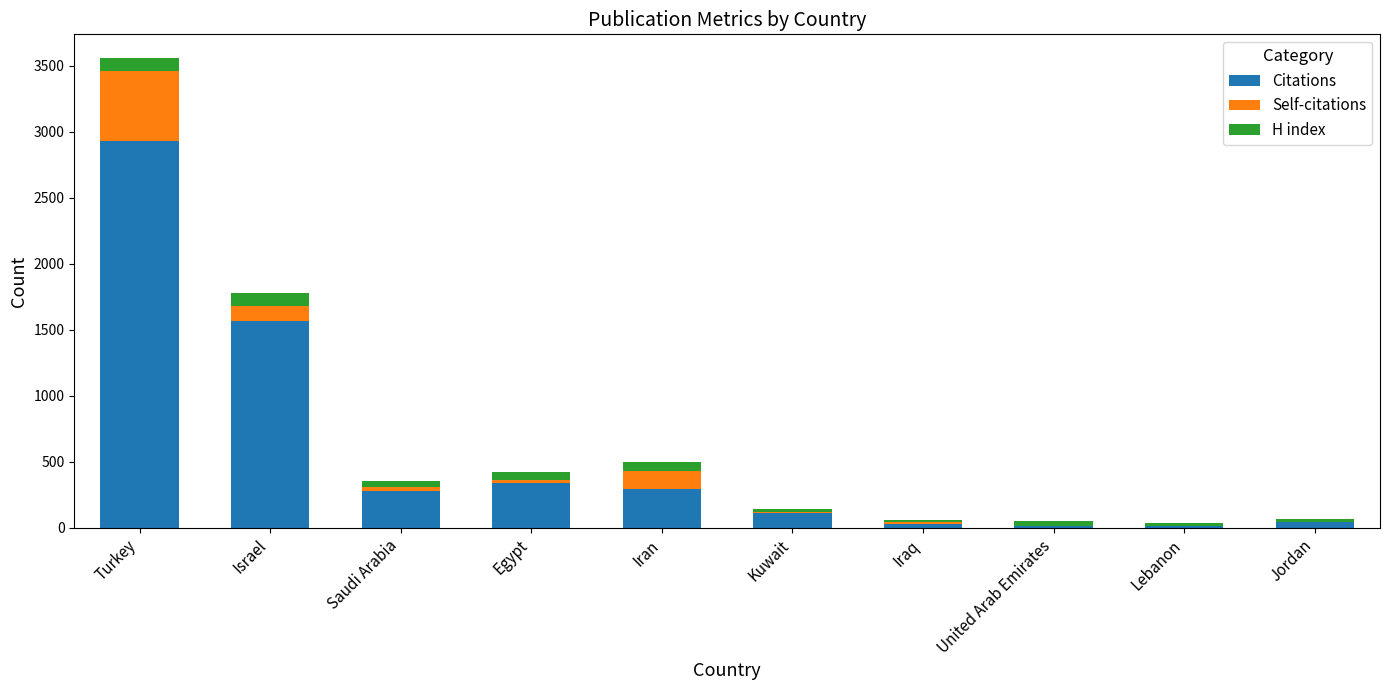

Is it true that Citations equals 1569 at Israel?

True